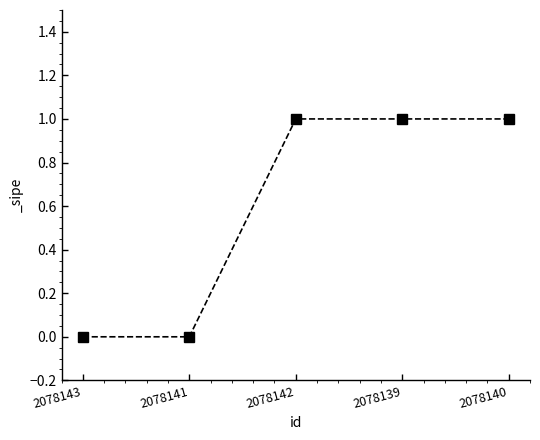

How many values are below 1?

2